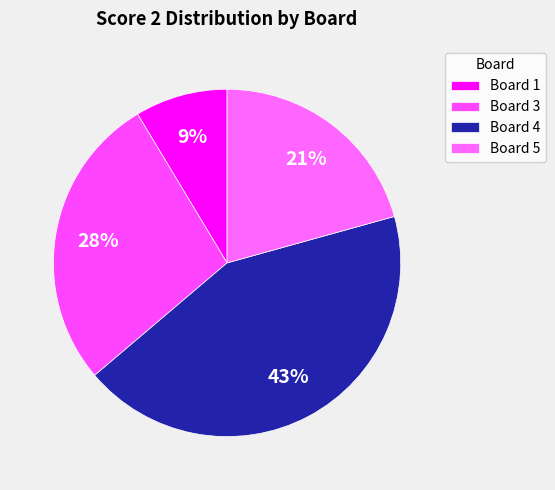

What is the change in value from Board 1 to Board 4?

+20